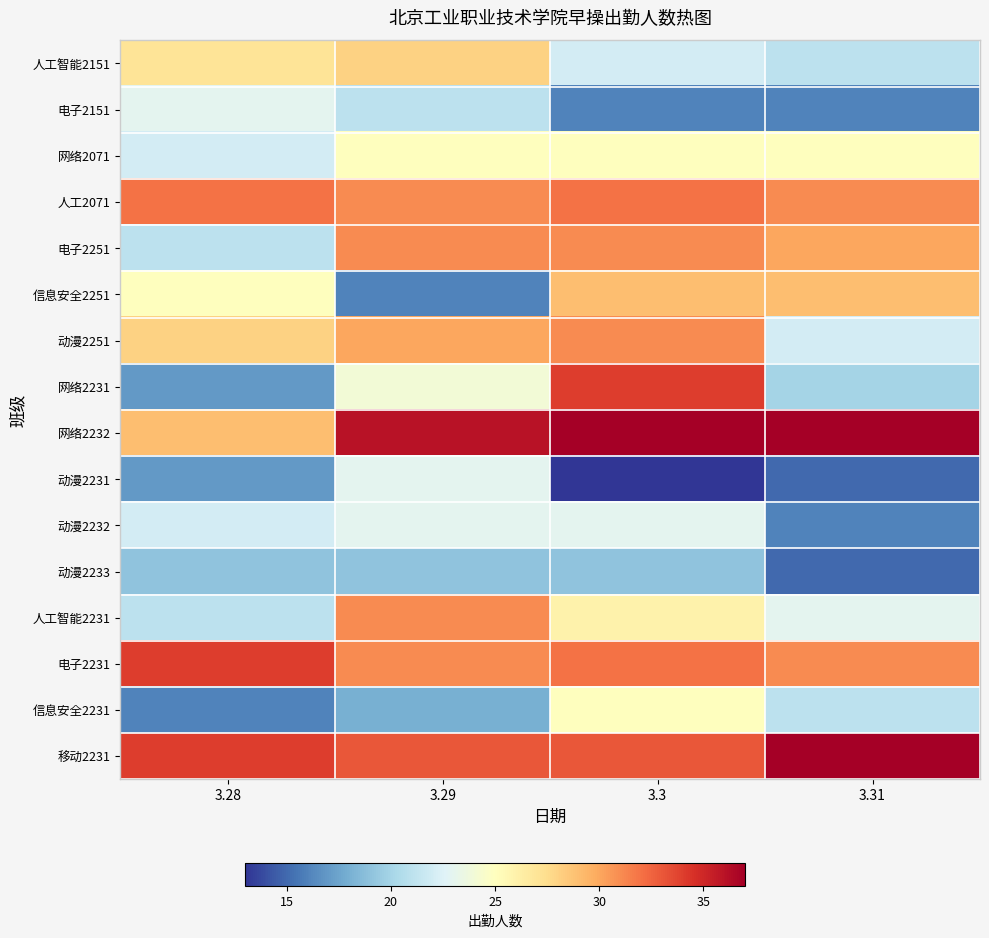

How many distinct data groups are displayed?

16